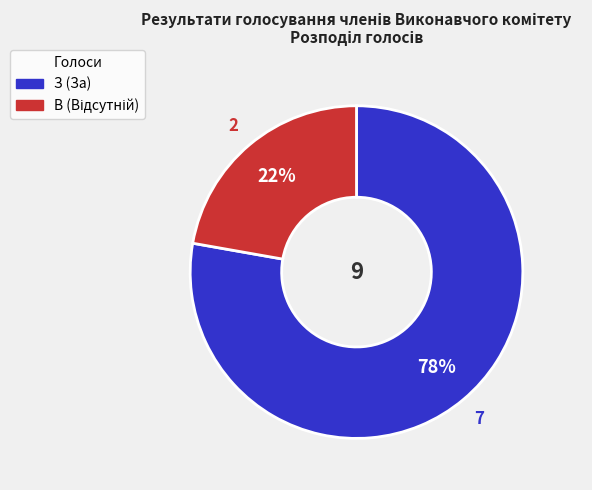

To the nearest percent, what percentage of the pie is З (За)?

78%